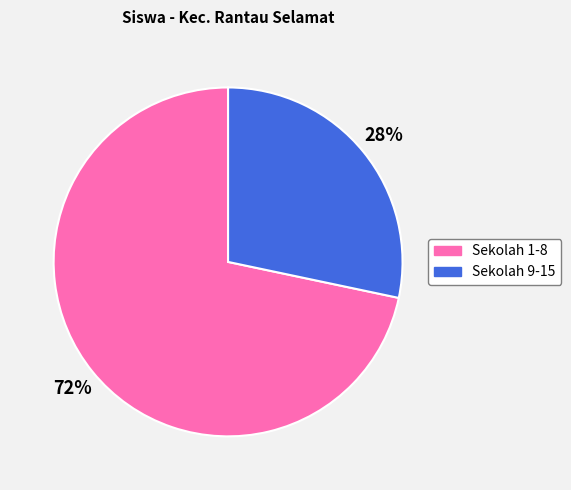

Which has a higher value, Sekolah 9-15 or Sekolah 1-8?

Sekolah 1-8